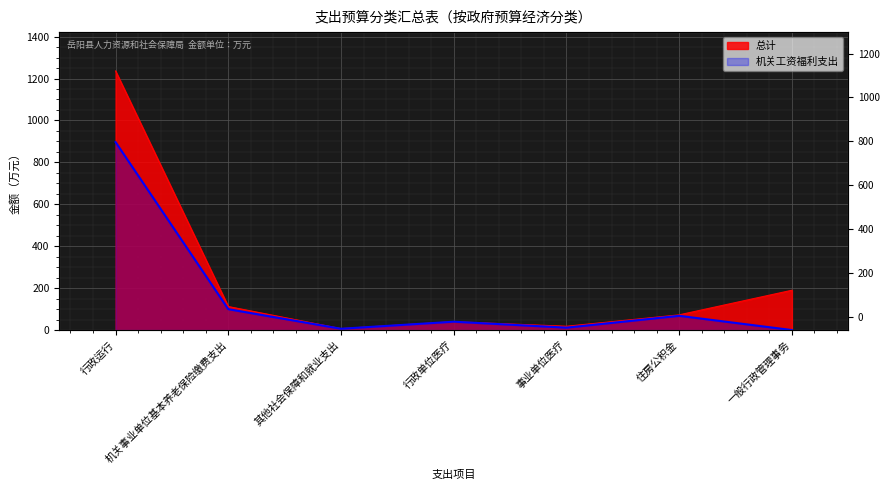

What is the maximum value for 机关工资福利支出?

896.7